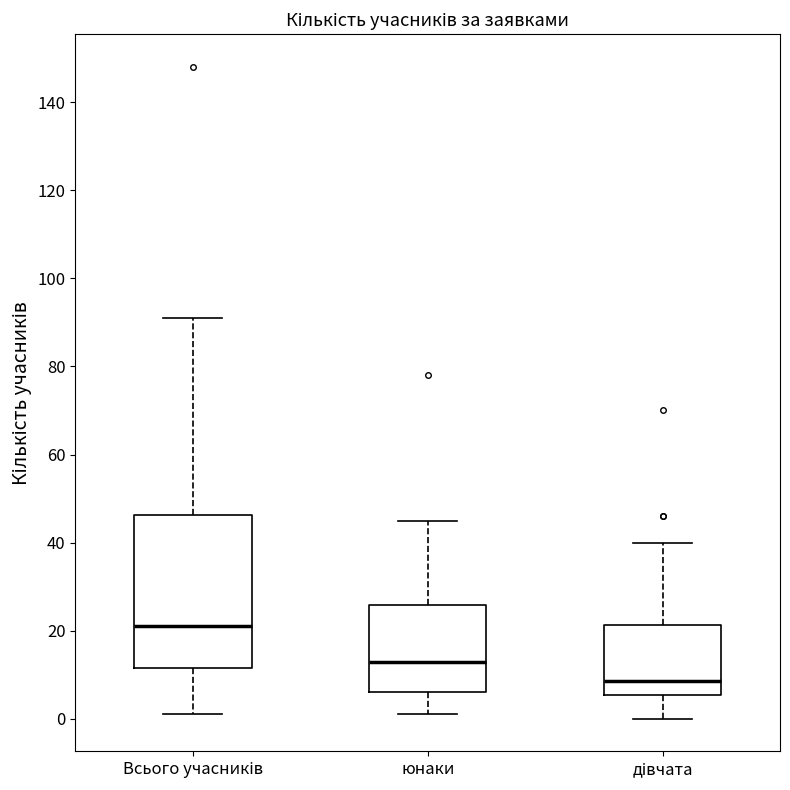

Reading left to right, read every box against the y-axis: the position of its median line, the range the box covers, and the ends of its whiskers. The values are not printed on the chart, so give them approximately, as read against the axis.

Всього учасників: median 22, box 12 to 46, whiskers 2 to 92
юнаки: median 14, box 6 to 26, whiskers 2 to 46
дівчата: median 8, box 6 to 22, whiskers 0 to 40